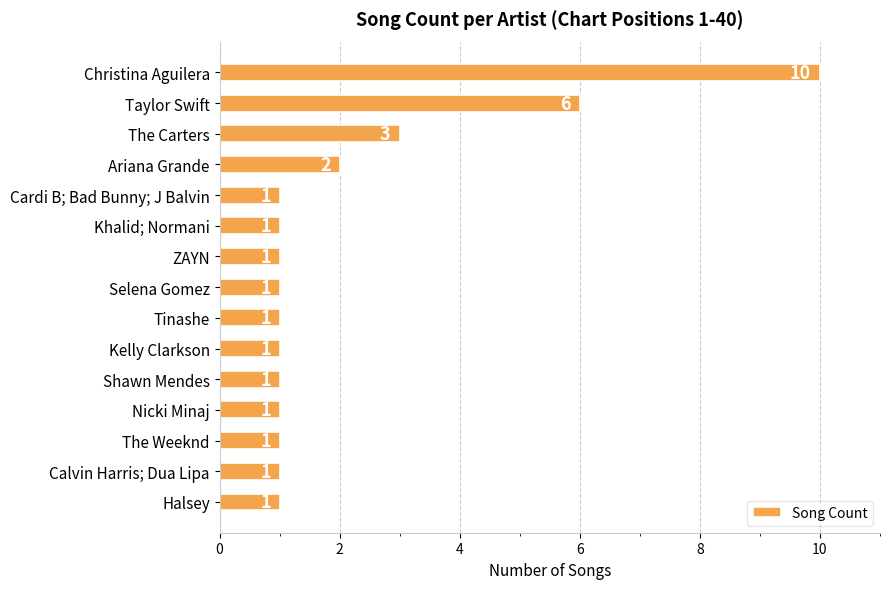

Does the chart contain any negative values?

No